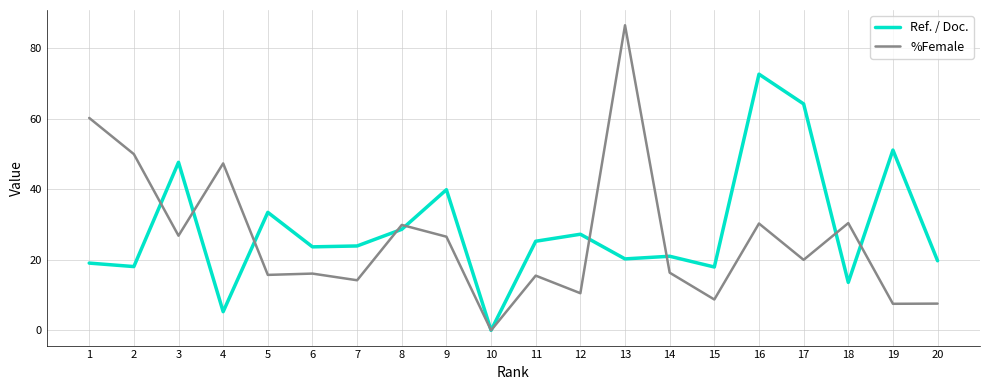

At which category does Ref. / Doc. reach its first local valley?

2